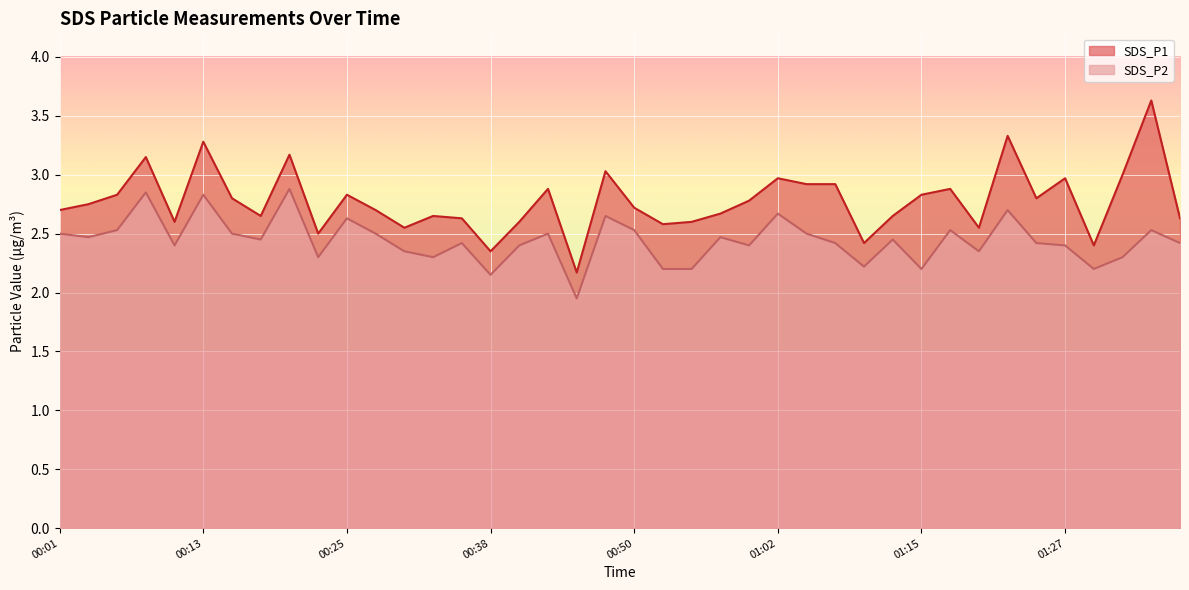

Which series has the largest total across all categories?

SDS_P1